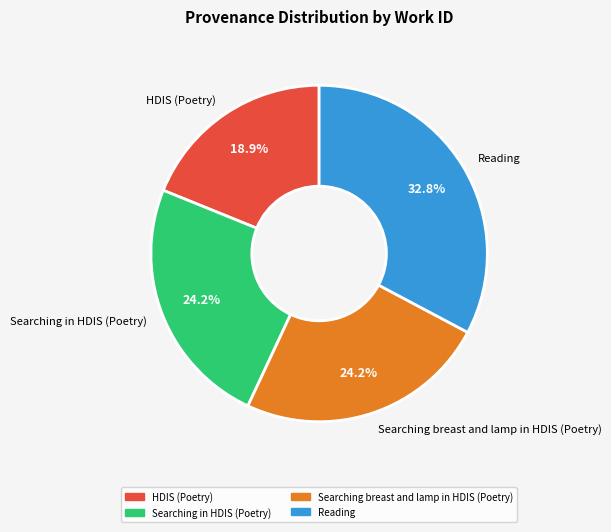

Is HDIS (Poetry) the majority of the pie?

No